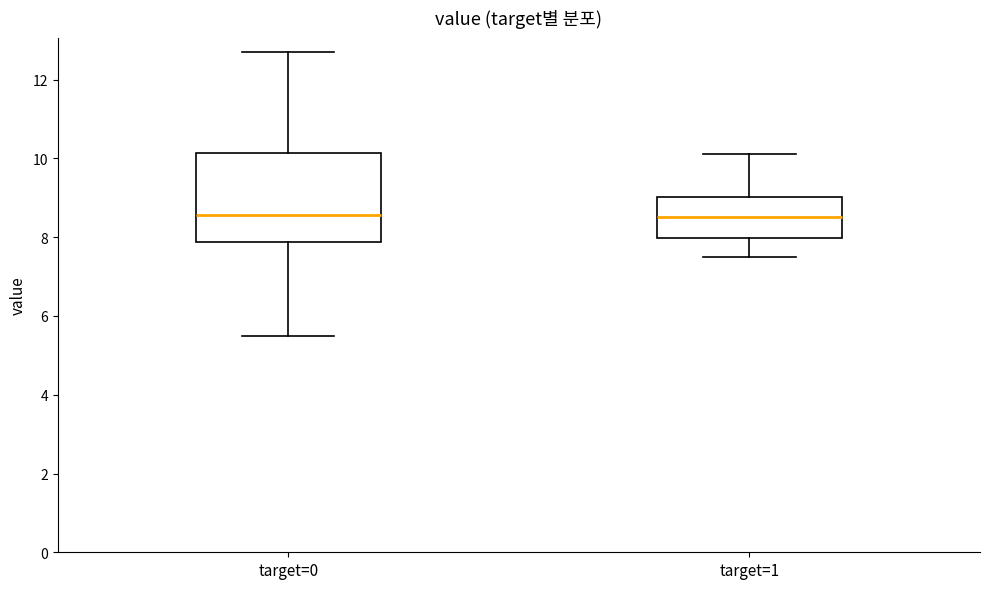

Reading left to right, transcribe this box plot: for each box, give where its median line is, the range the box spans, and where its two whiskers end, as read against the y-axis. The values are not printed on the chart, so give them approximately, as read against the axis.

target=0: median 8.6, box 7.8 to 10.2, whiskers 5.6 to 12.8
target=1: median 8.6, box 8.0 to 9.0, whiskers 7.6 to 10.2